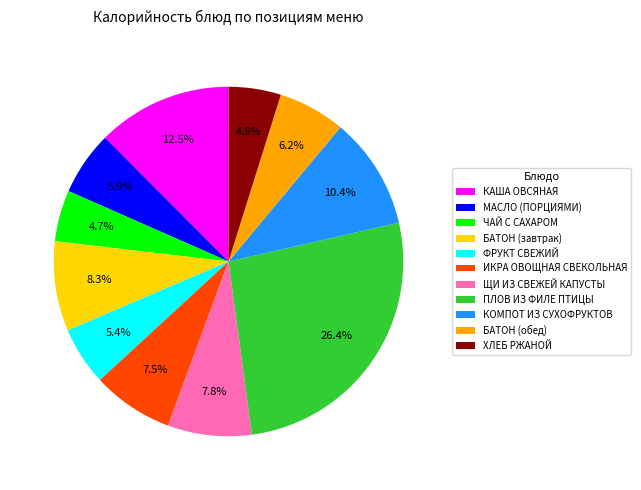

What is the largest slice in the pie chart?

ПЛОВ ИЗ ФИЛЕ ПТИЦЫ